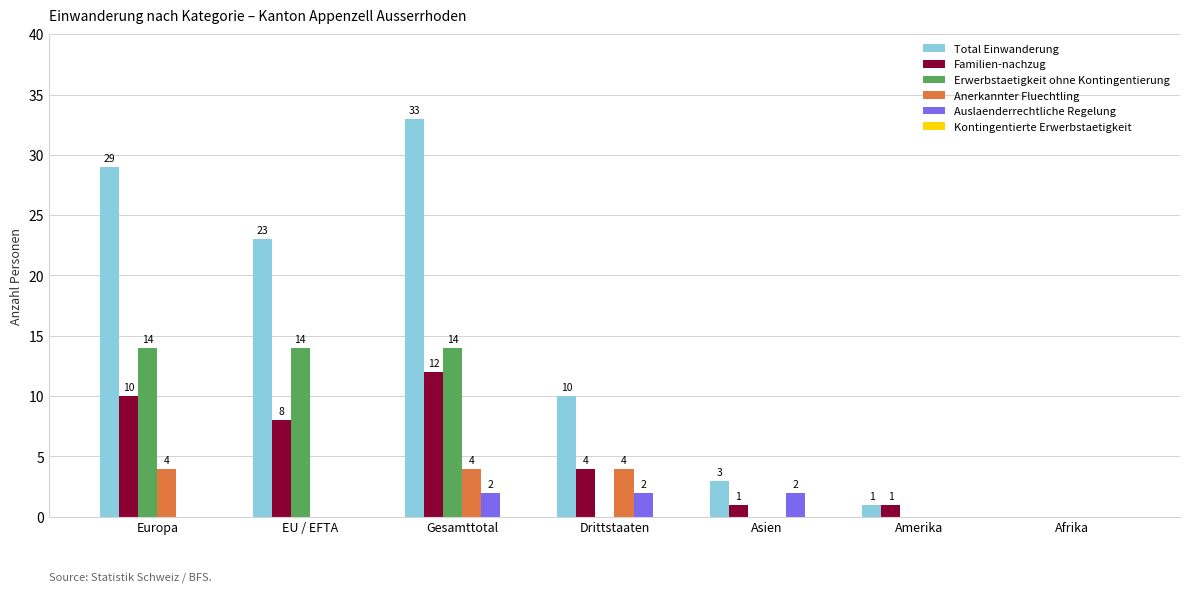

What is the maximum value shown in the chart?

33